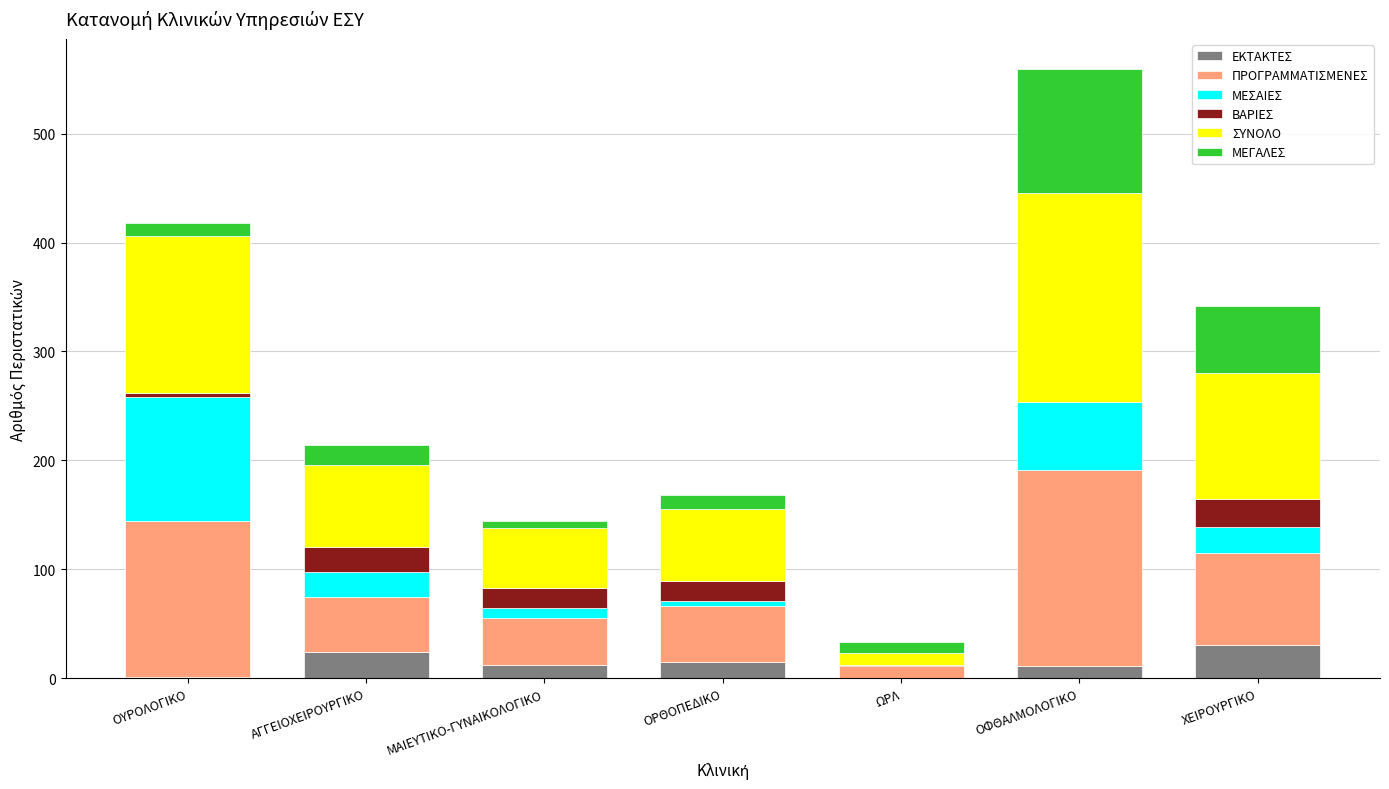

At which category is the sum across all series the highest?

ΟΦΘΑΛΜΟΛΟΓΙΚΟ